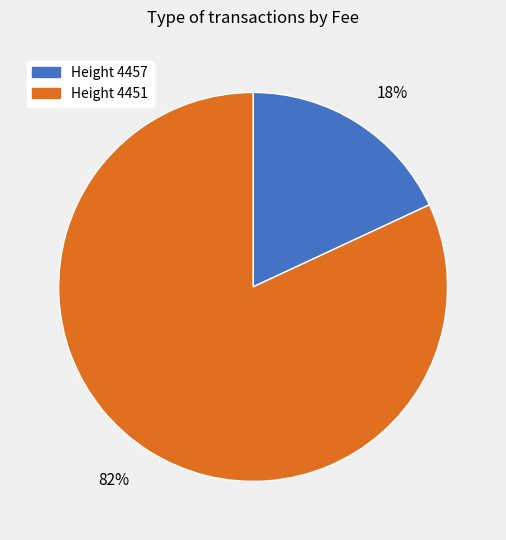

To the nearest percent, what is the average slice percentage?

50%